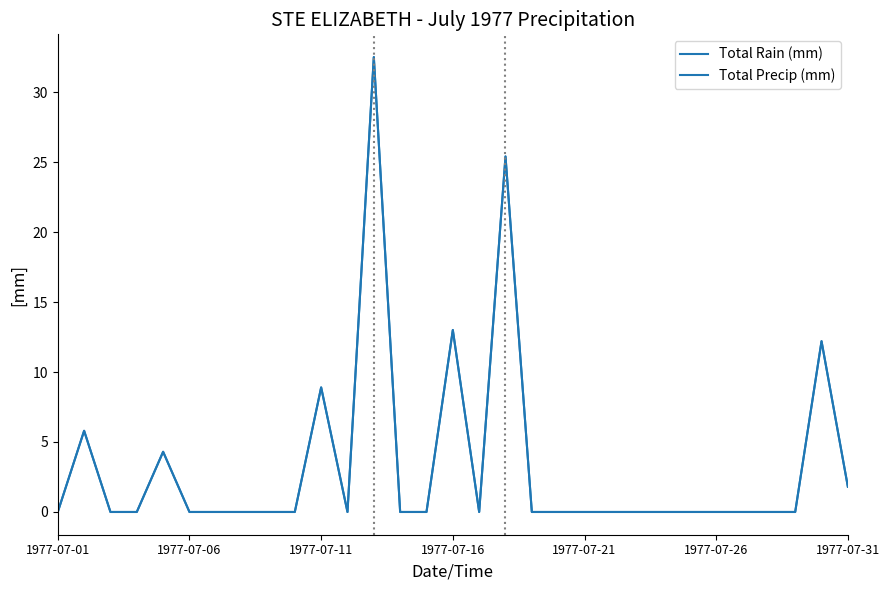

True or false: Total Rain (mm) and Total Precip (mm) cross at least once.

False